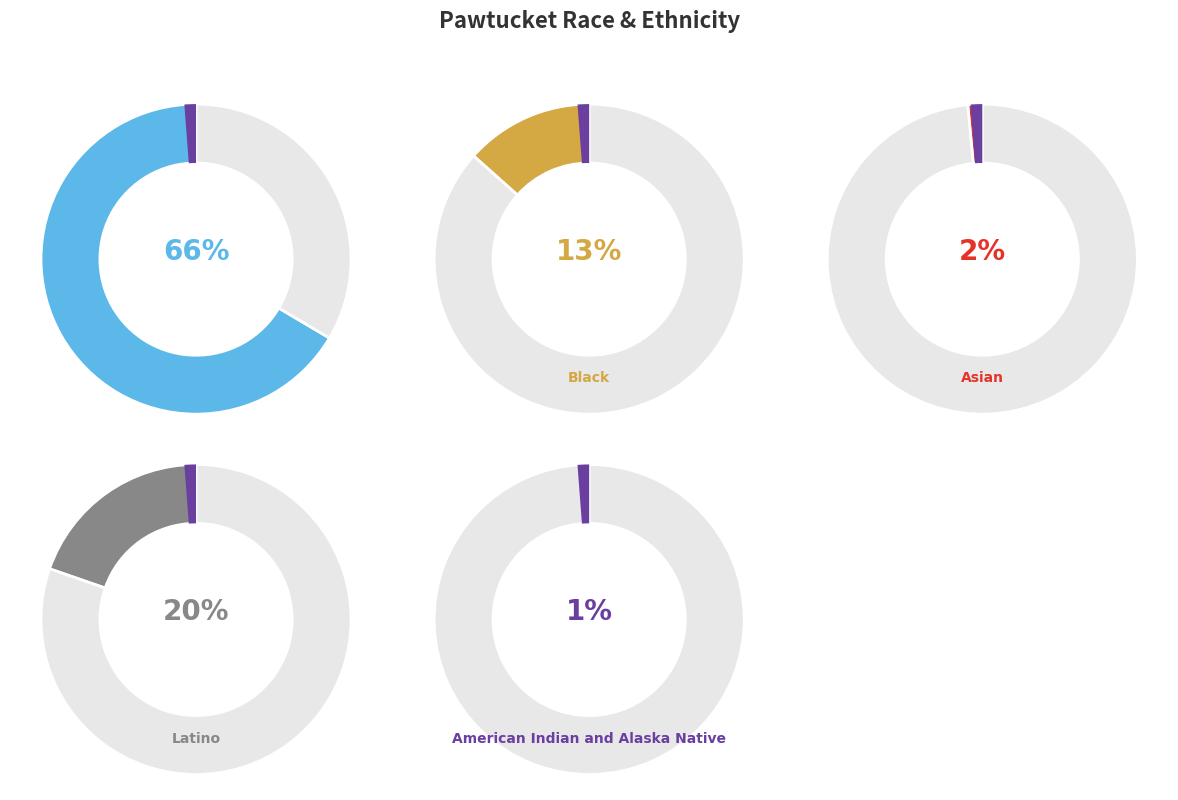

What is the largest slice in the pie chart?

White